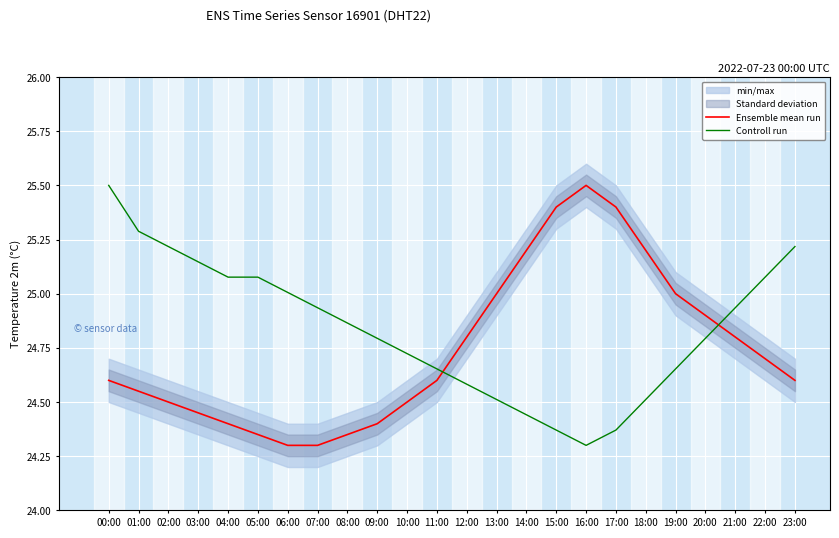

Read the Controll run value at 01:00.

25.3